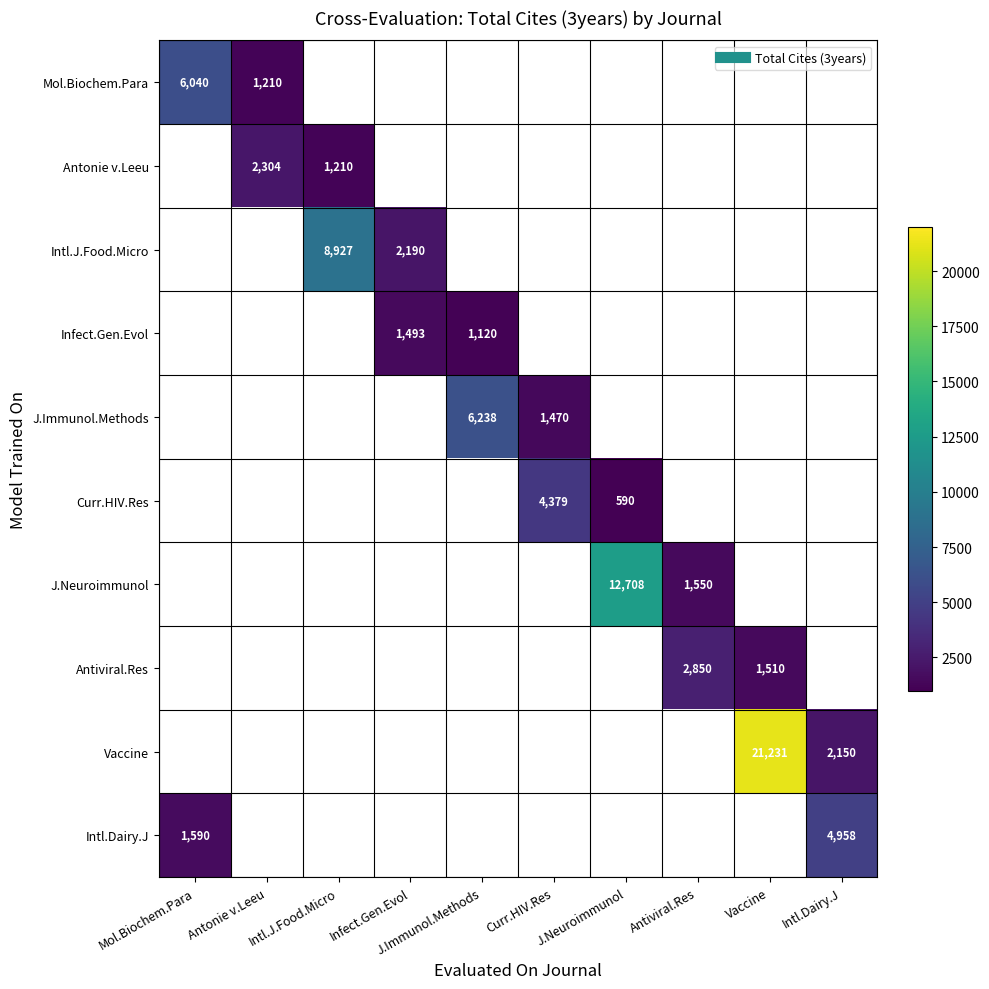

At Intl.J.Food.Micro, list the series in order from largest to smallest.

Intl.J.Food.Micro, Infect.Gen.Evol, J.Immunol.Methods, Curr.HIV.Res, J.Neuroimmunol, Antiviral.Res, Vaccine, Intl.Dairy.J, Mol.Biochem.Para, Antonie v.Leeu